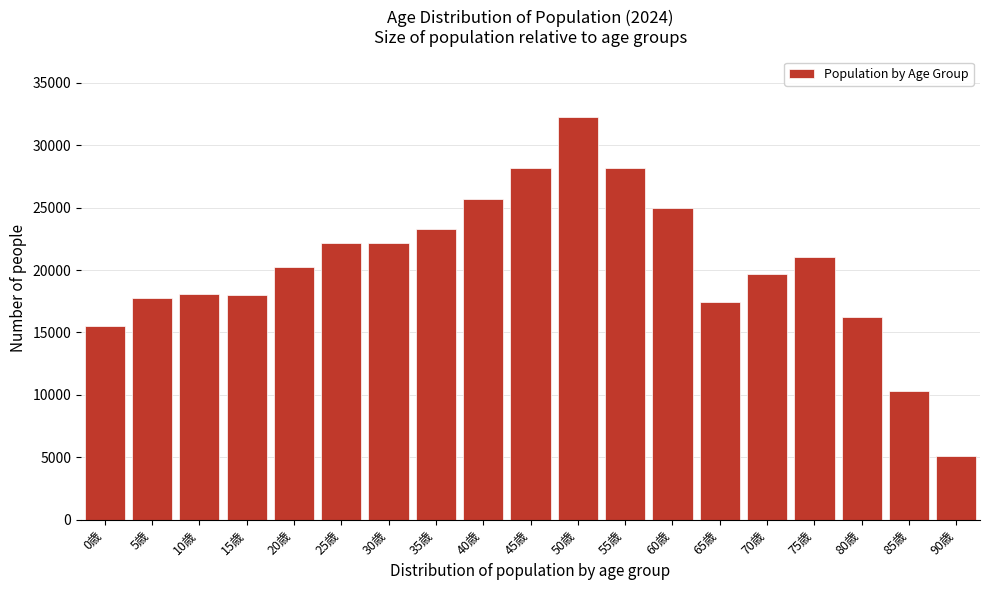

What is the difference between the maximum and minimum values?

27103